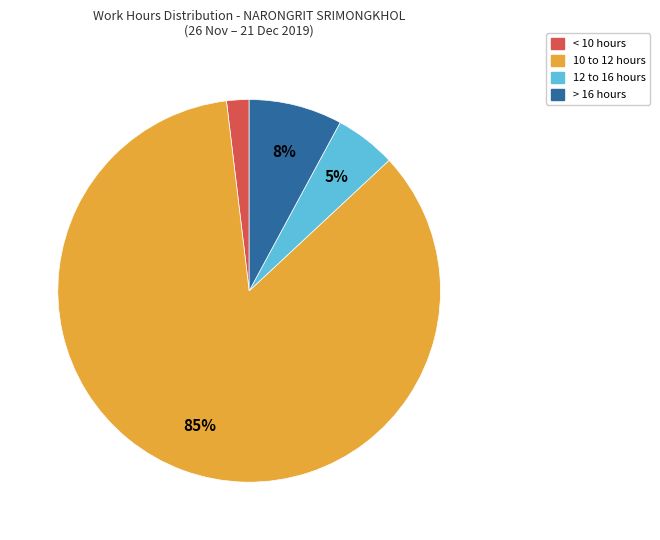

To the nearest percent, what percentage of the pie is 10 to 12 hours?

85%